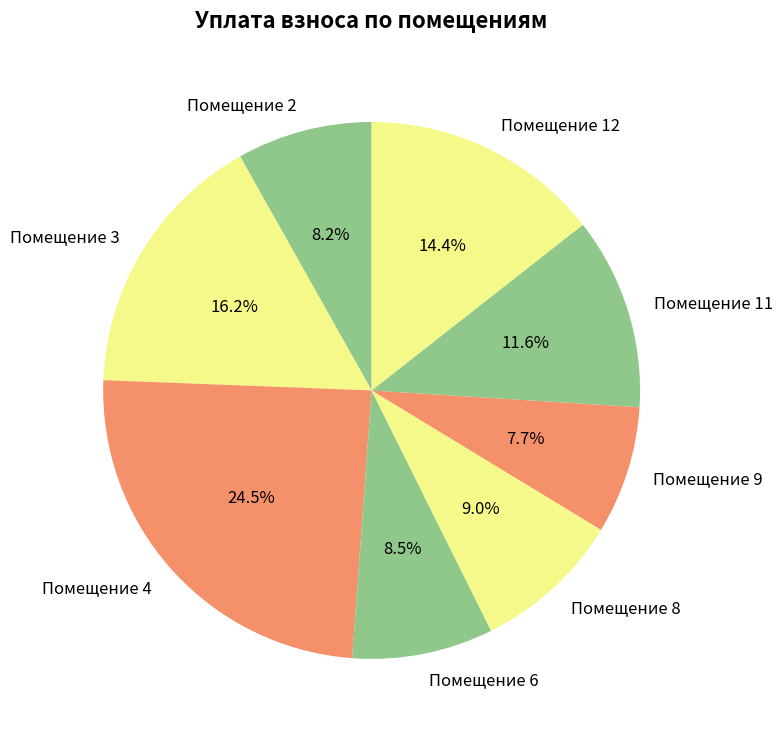

Is there a majority slice in this chart?

No